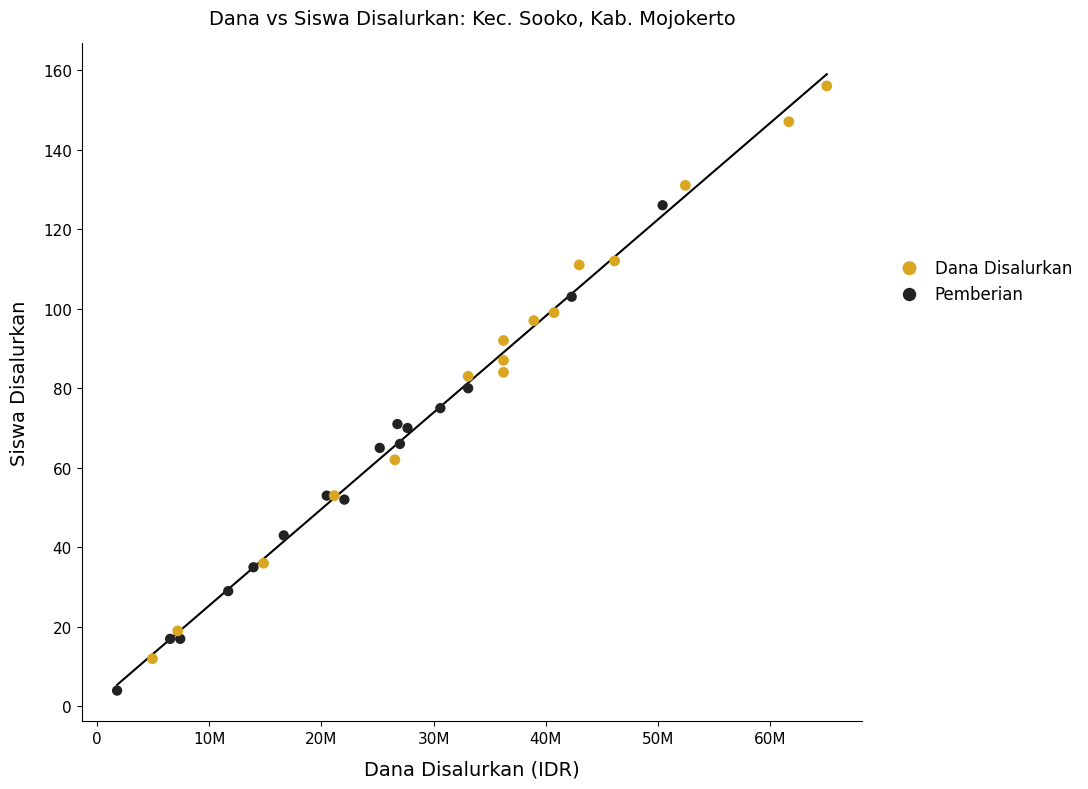

Which series has the largest Y range (max minus min)?

Dana Disalurkan